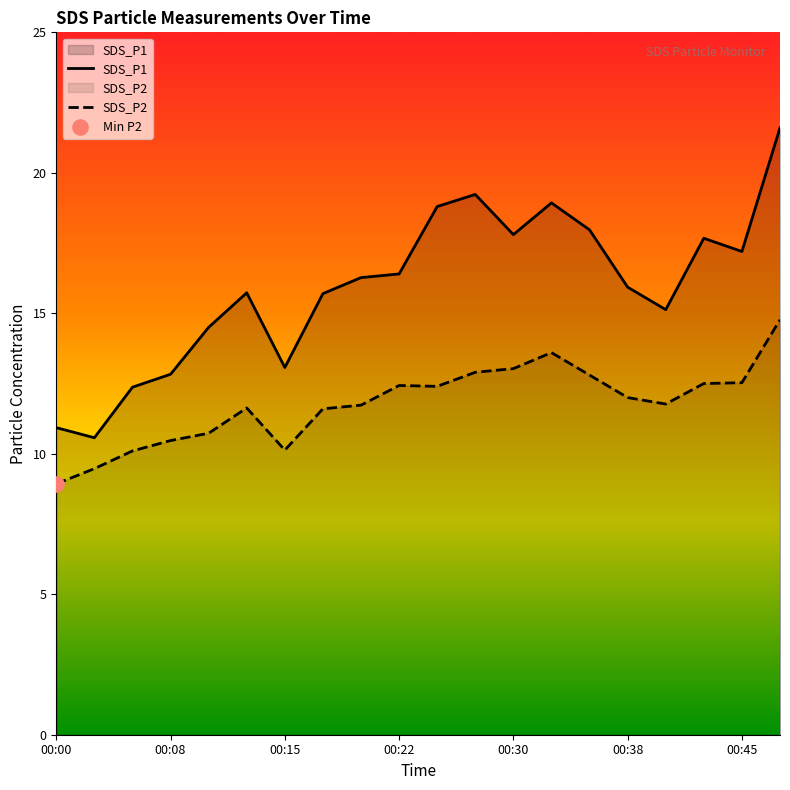

At which category is the sum across all series the highest?

00:48